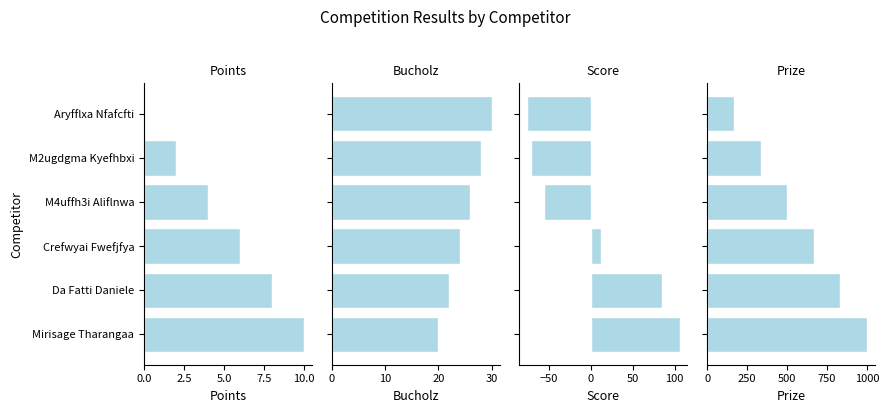

True or false: Score has a value of -16 at M4uffh3i Aliflnwa.

False